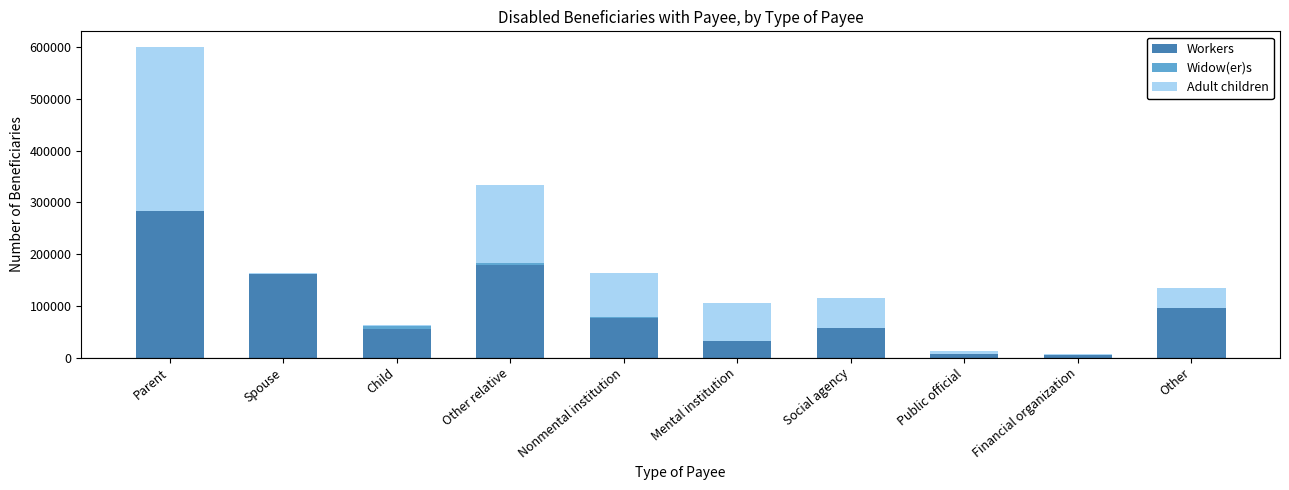

What is the sum of all Workers values?

950548